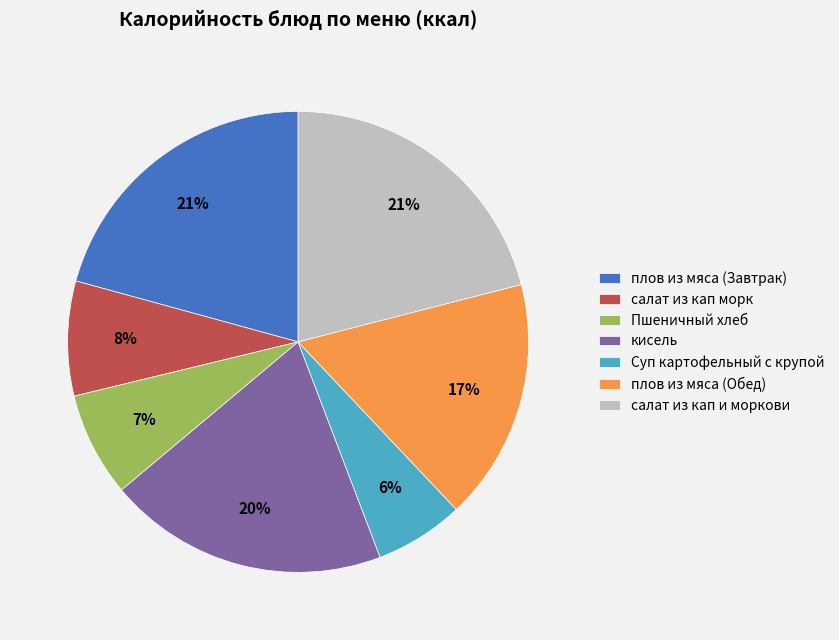

To the nearest percent, what is the difference between the largest and smallest slice percentages?

15%